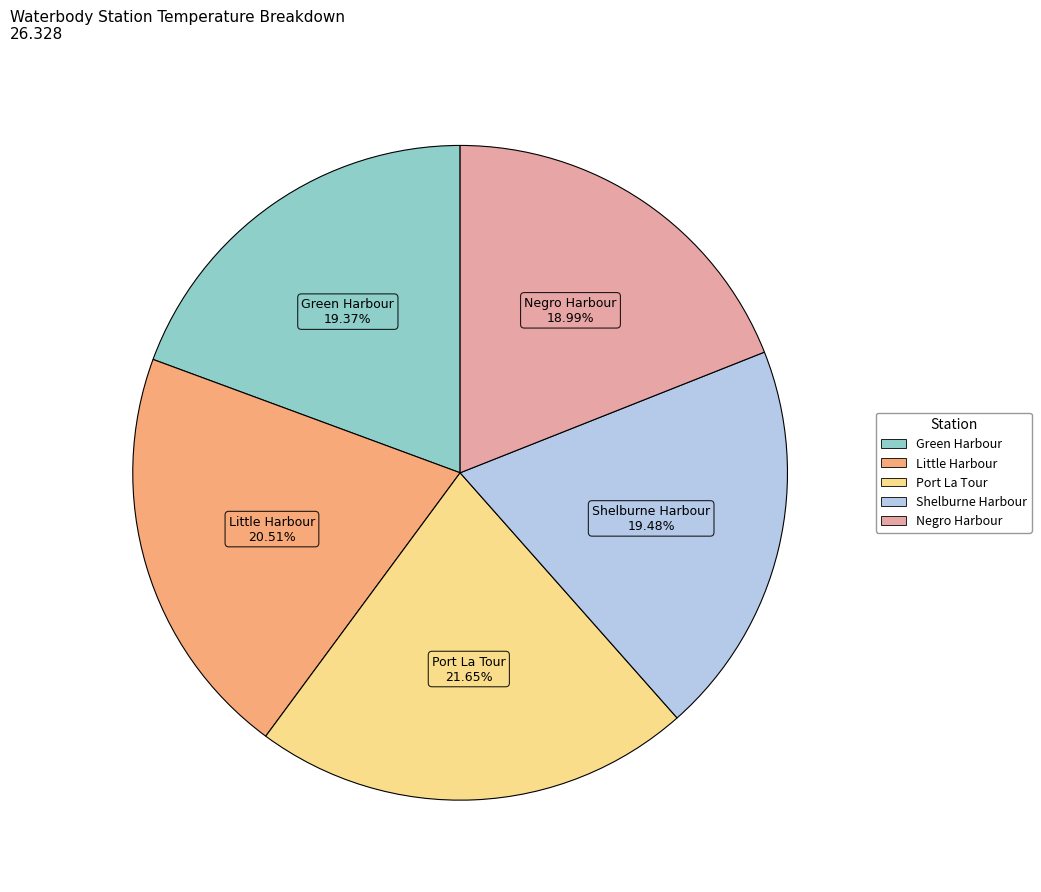

Is there any slice that represents more than half of the pie?

No